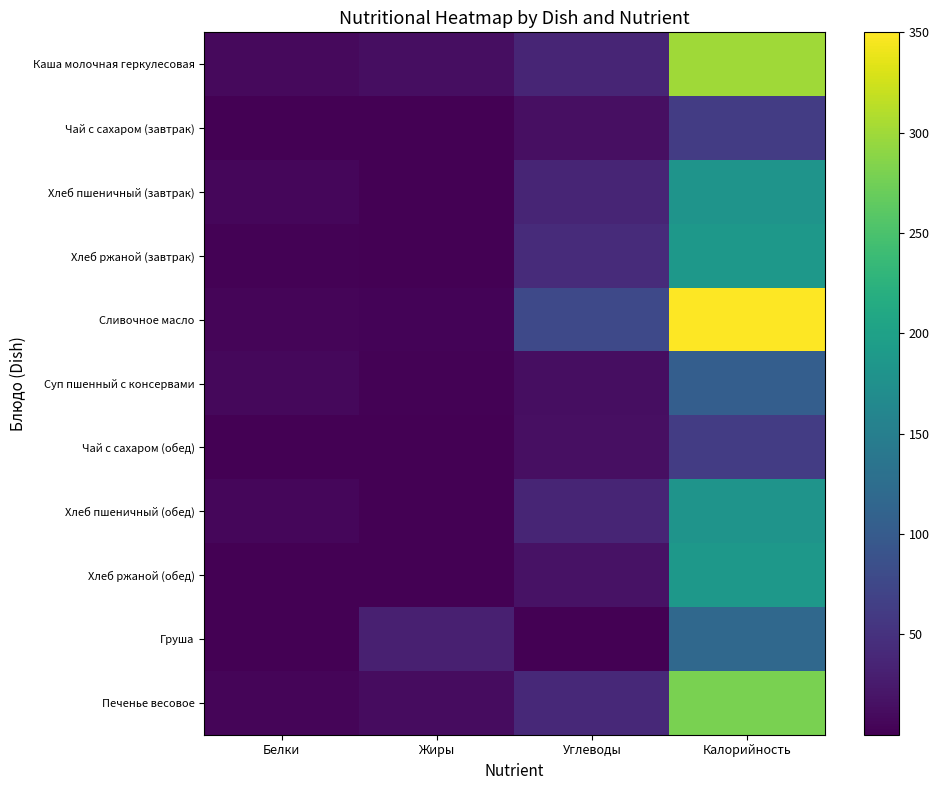

Count the number of data series in this chart.

11